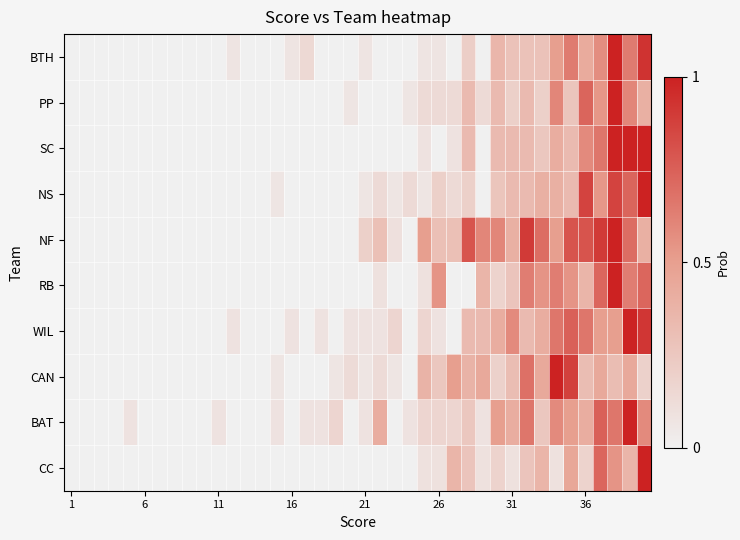

Reading left to right, extract all data points from this chart.

BTH: 0.0	0.0	0.0	0.0	0.0	0.0	0.0	0.0	0.0	0.0	0.0	0.1	0.0	0.0	0.0	0.1	0.1	0.0	0.0	0.0	0.1	0.0	0.0	0.0	0.1	0.1	0.0	0.2	0.0	0.4	0.3	0.3	0.3	0.5	0.6	0.4	0.6	1.0	0.6	0.9
PP: 0.0	0.0	0.0	0.0	0.0	0.0	0.0	0.0	0.0	0.0	0.0	0.0	0.0	0.0	0.0	0.0	0.0	0.0	0.0	0.1	0.0	0.0	0.0	0.1	0.1	0.1	0.1	0.3	0.1	0.3	0.2	0.3	0.2	0.6	0.3	0.7	0.5	1.0	0.6	0.4
SC: 0.0	0.0	0.0	0.0	0.0	0.0	0.0	0.0	0.0	0.0	0.0	0.0	0.0	0.0	0.0	0.0	0.0	0.0	0.0	0.0	0.0	0.0	0.0	0.0	0.1	0.0	0.1	0.3	0.0	0.3	0.3	0.3	0.2	0.4	0.3	0.6	0.7	1.0	1.0	1.0
NS: 0.0	0.0	0.0	0.0	0.0	0.0	0.0	0.0	0.0	0.0	0.0	0.0	0.0	0.0	0.1	0.0	0.0	0.0	0.0	0.0	0.1	0.1	0.1	0.1	0.1	0.2	0.1	0.2	0.0	0.3	0.3	0.3	0.4	0.4	0.3	0.9	0.5	0.9	0.7	1.0
NF: 0.0	0.0	0.0	0.0	0.0	0.0	0.0	0.0	0.0	0.0	0.0	0.0	0.0	0.0	0.0	0.0	0.0	0.0	0.0	0.0	0.2	0.3	0.1	0.0	0.5	0.3	0.3	0.8	0.6	0.6	0.4	0.9	0.7	0.5	0.8	0.8	0.9	1.0	0.7	0.4
RB: 0.0	0.0	0.0	0.0	0.0	0.0	0.0	0.0	0.0	0.0	0.0	0.0	0.0	0.0	0.0	0.0	0.0	0.0	0.0	0.0	0.0	0.1	0.0	0.0	0.1	0.5	0.0	0.0	0.4	0.2	0.3	0.6	0.5	0.6	0.5	0.4	0.7	1.0	0.6	0.7
WIL: 0.0	0.0	0.0	0.0	0.0	0.0	0.0	0.0	0.0	0.0	0.0	0.1	0.0	0.0	0.0	0.1	0.0	0.1	0.0	0.1	0.1	0.1	0.2	0.0	0.2	0.1	0.0	0.3	0.3	0.4	0.6	0.3	0.4	0.7	0.8	0.7	0.5	0.5	1.0	0.9
CAN: 0.0	0.0	0.0	0.0	0.0	0.0	0.0	0.0	0.0	0.0	0.0	0.0	0.0	0.0	0.1	0.0	0.0	0.0	0.1	0.1	0.1	0.1	0.1	0.0	0.4	0.2	0.5	0.4	0.4	0.2	0.3	0.7	0.4	1.0	0.9	0.3	0.4	0.3	0.4	0.2
BAT: 0.0	0.0	0.0	0.0	0.1	0.0	0.0	0.0	0.0	0.0	0.1	0.0	0.0	0.0	0.1	0.0	0.1	0.1	0.2	0.0	0.1	0.4	0.0	0.1	0.2	0.2	0.2	0.2	0.1	0.5	0.4	0.7	0.2	0.6	0.5	0.4	0.8	0.7	1.0	0.6
CC: 0.0	0.0	0.0	0.0	0.0	0.0	0.0	0.0	0.0	0.0	0.0	0.0	0.0	0.0	0.0	0.0	0.0	0.0	0.0	0.0	0.0	0.0	0.0	0.0	0.1	0.1	0.4	0.3	0.1	0.2	0.1	0.3	0.4	0.1	0.5	0.2	0.7	0.5	0.4	1.0